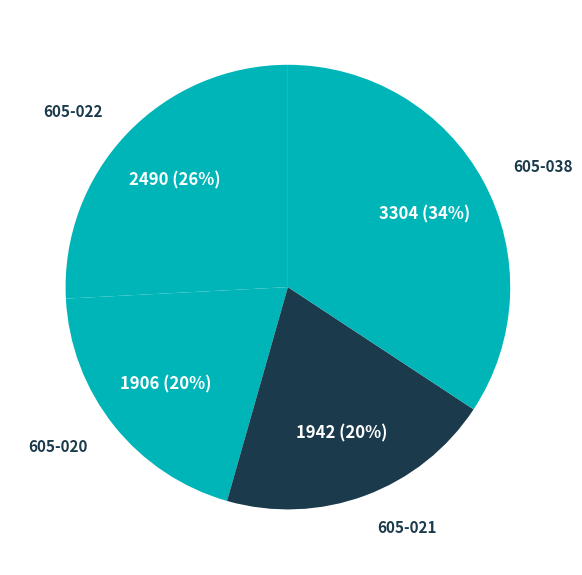

Do 605-038 and 605-022 together represent more than half of the pie?

Yes